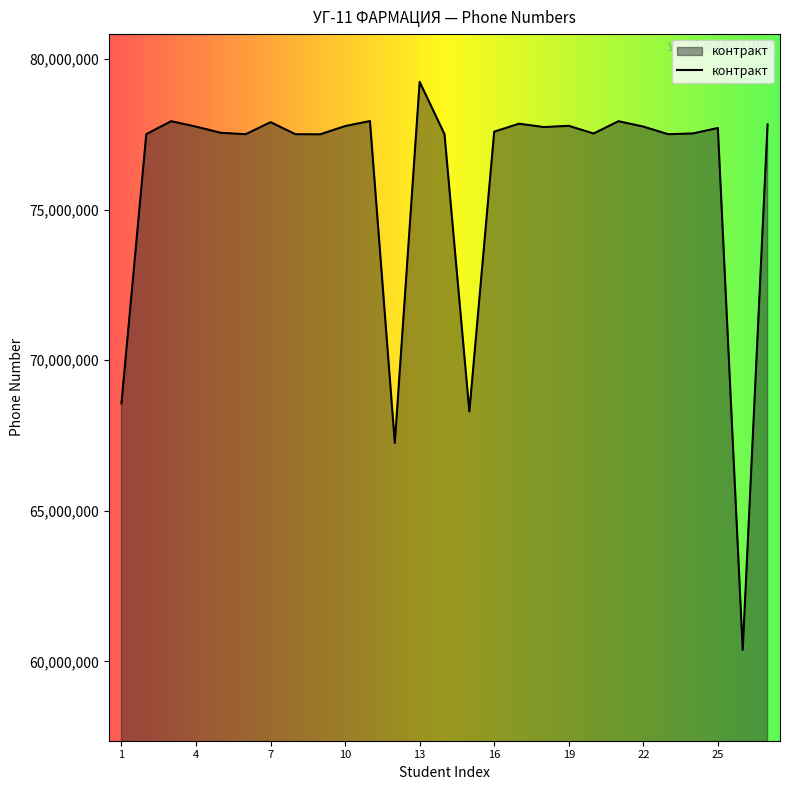

What is the difference between the maximum and minimum values?

18860703